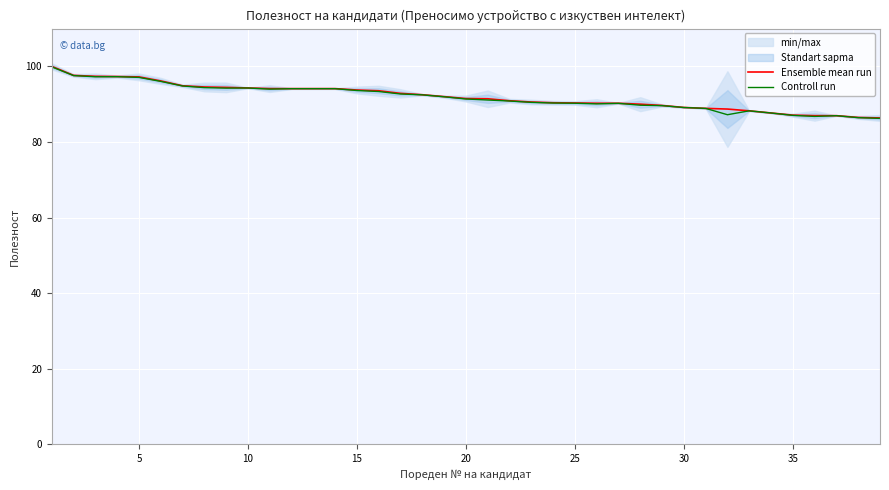

In Controll run, how many points are lower than both neighbors (excluding endpoints)?

6